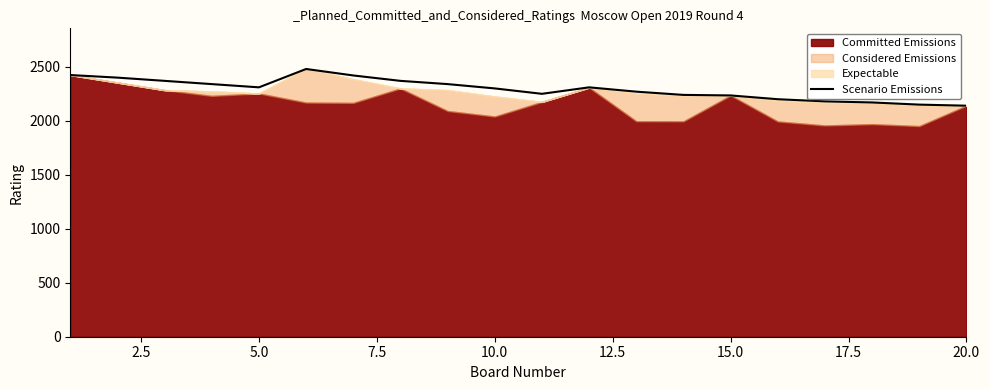

What is the highest value of the Scenario Emissions series?

2480